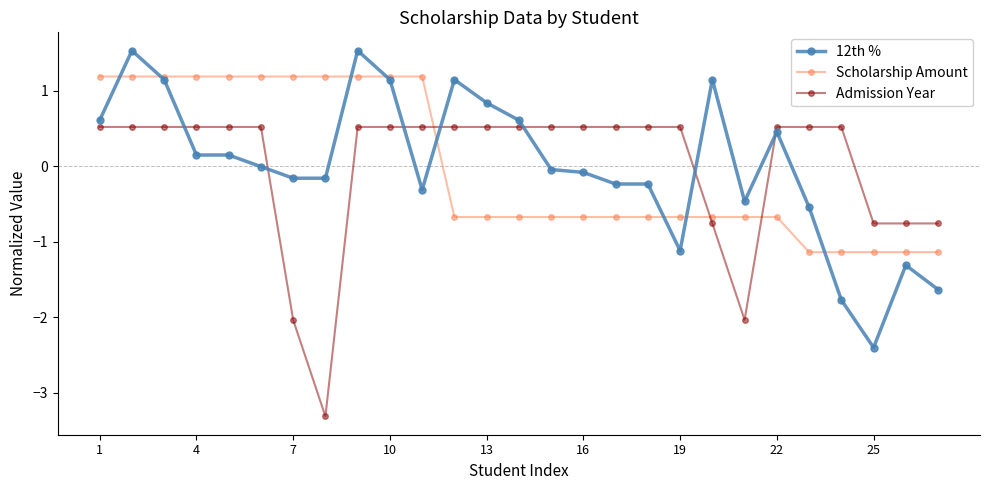

How many negative values does the Scholarship Amount series have?

16